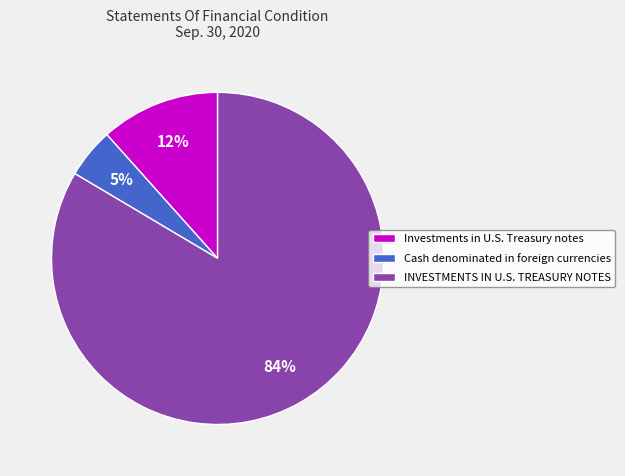

Rank the categories by value from lowest to highest.

Cash denominated in foreign currencies, Investments in U.S. Treasury notes, INVESTMENTS IN U.S. TREASURY NOTES